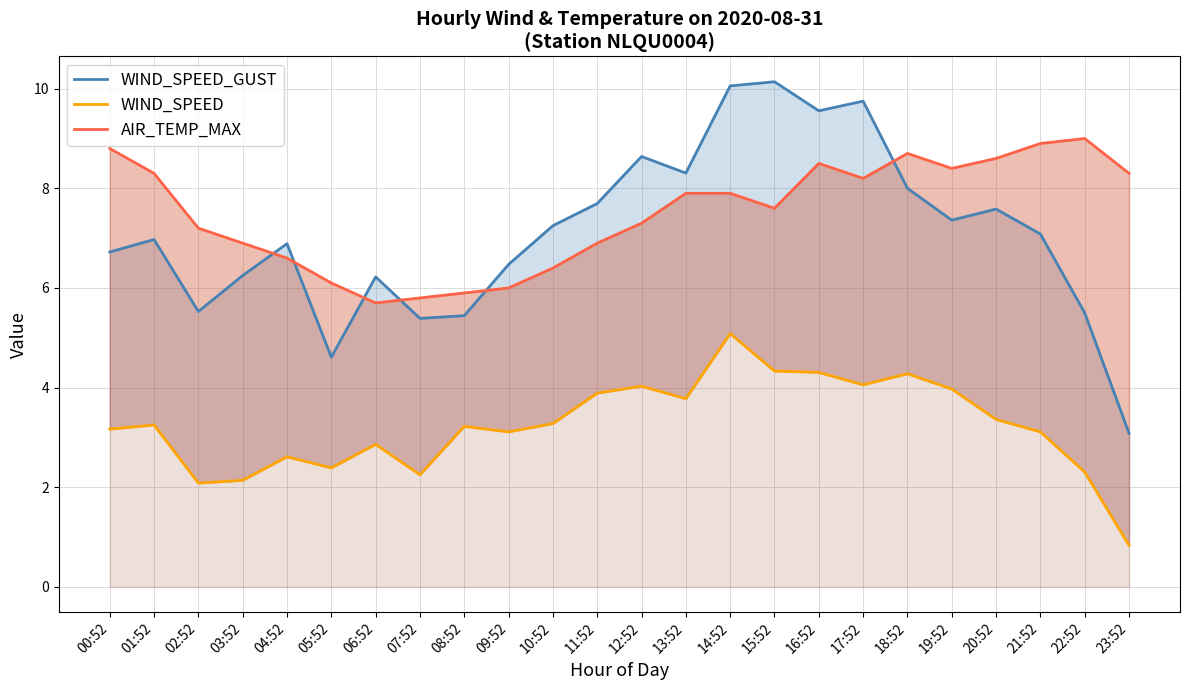

At which category is the sum across all series the highest?

14:52